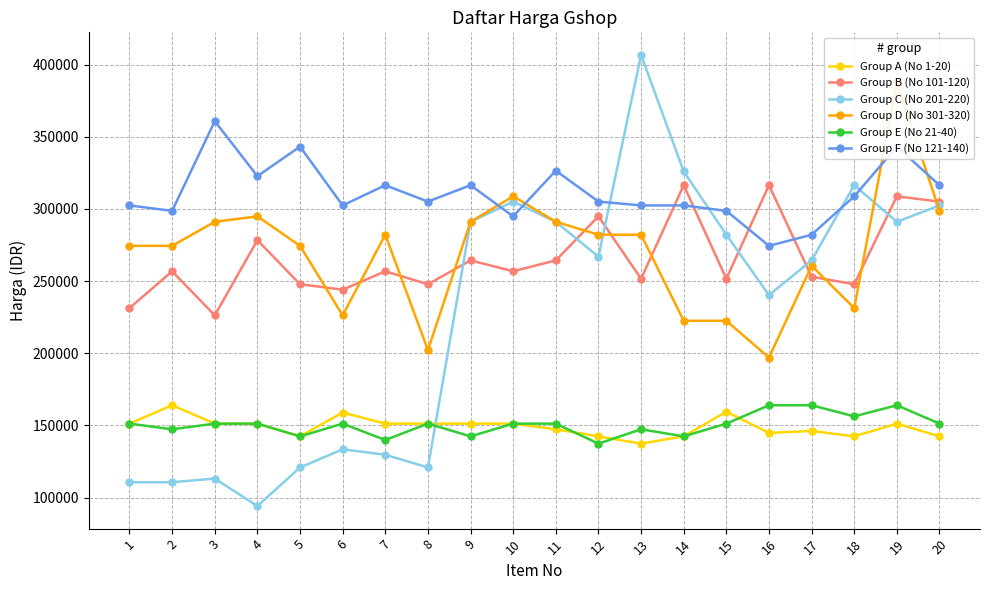

What is the total value across all series at 16?

1336720.0